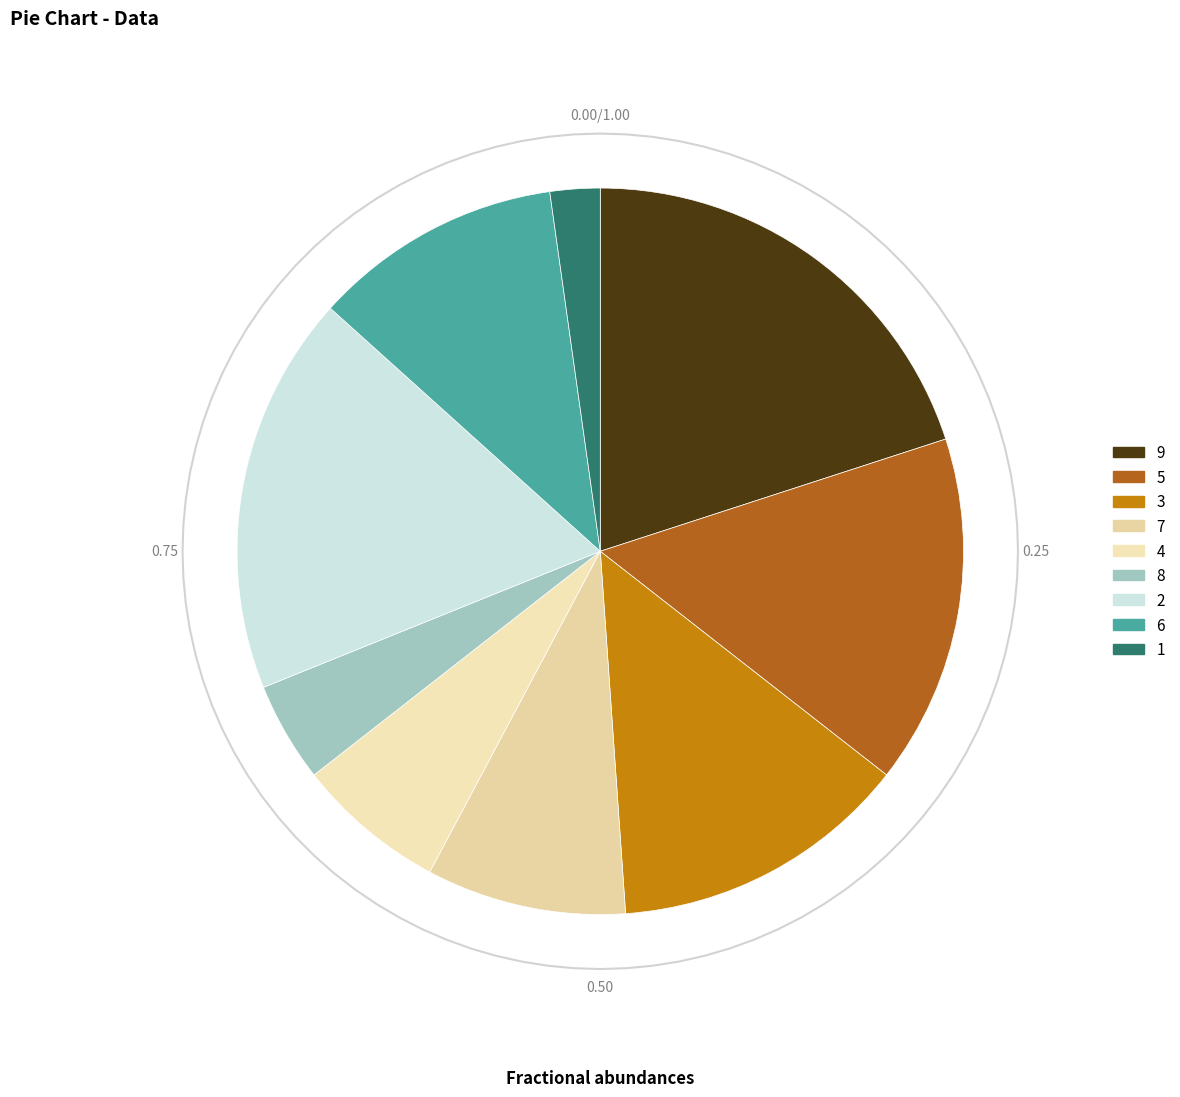

What portion of the pie excludes 7?

91.1%